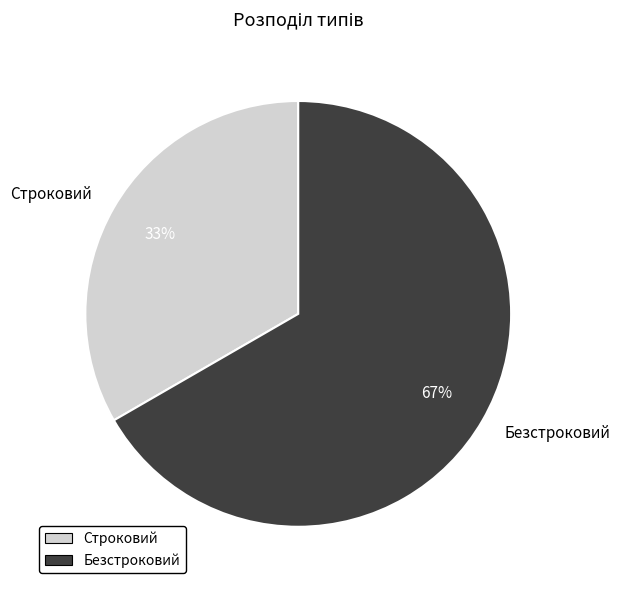

To the nearest percent, what is the combined percentage of Безстроковий and Строковий?

100%